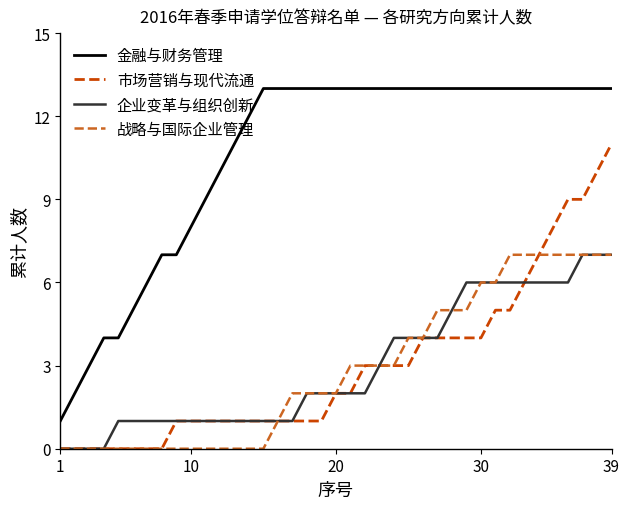

What is the maximum value shown in the chart?

13